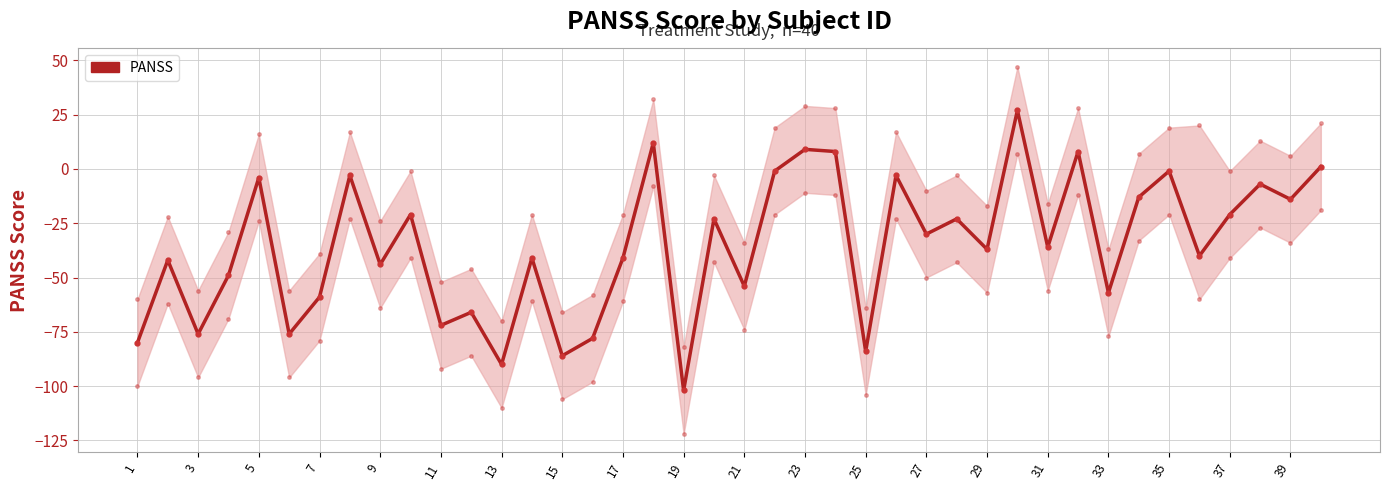

How many negative values are there?

34